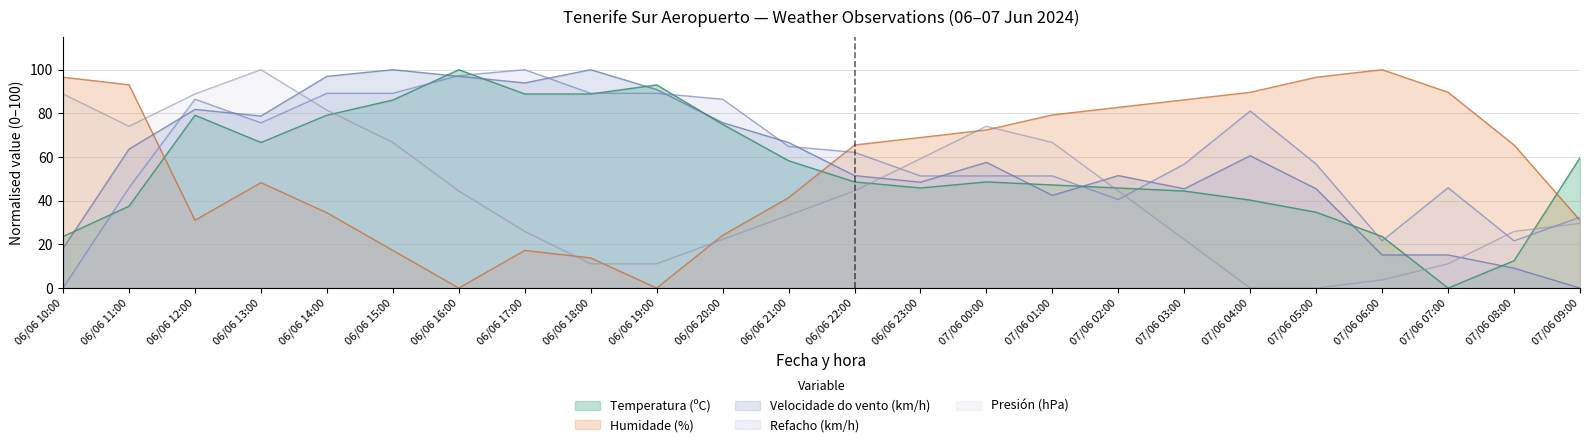

Which series has the largest total across all categories?

Refacho (km/h)